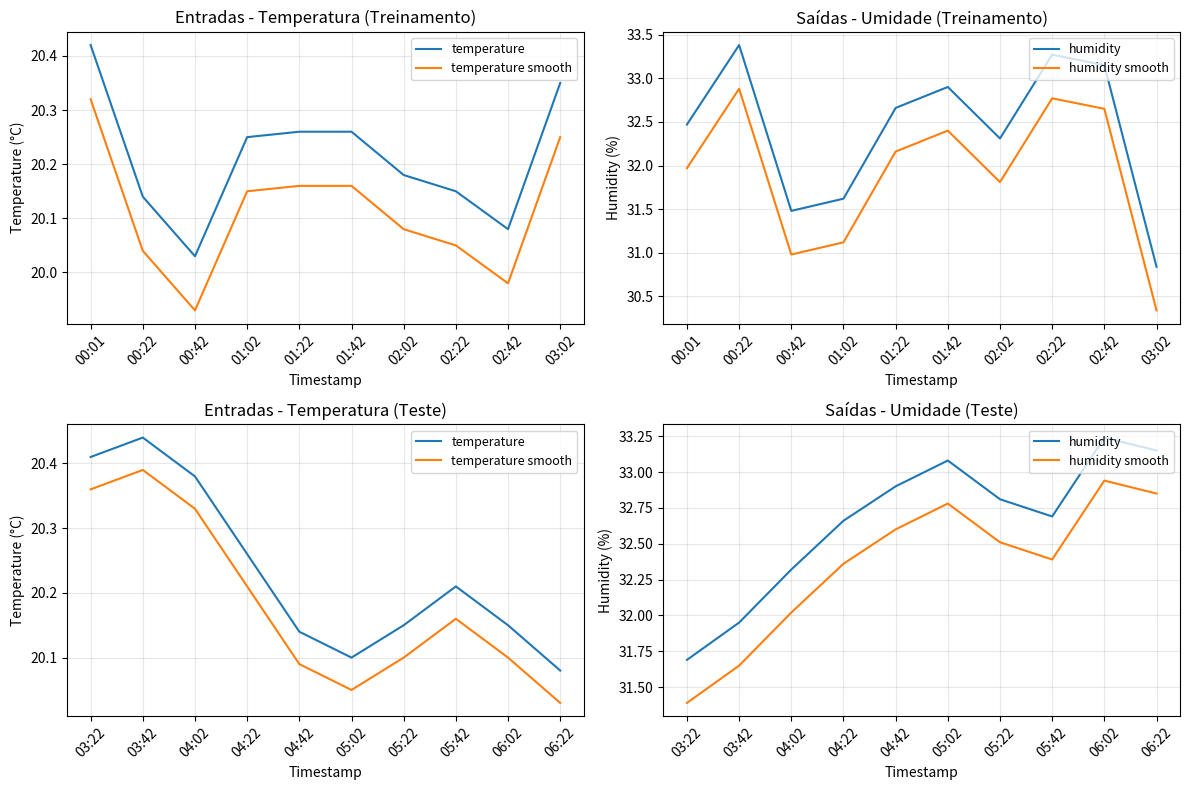

True or false: humidity smooth and temperature smooth intersect in this chart.

False